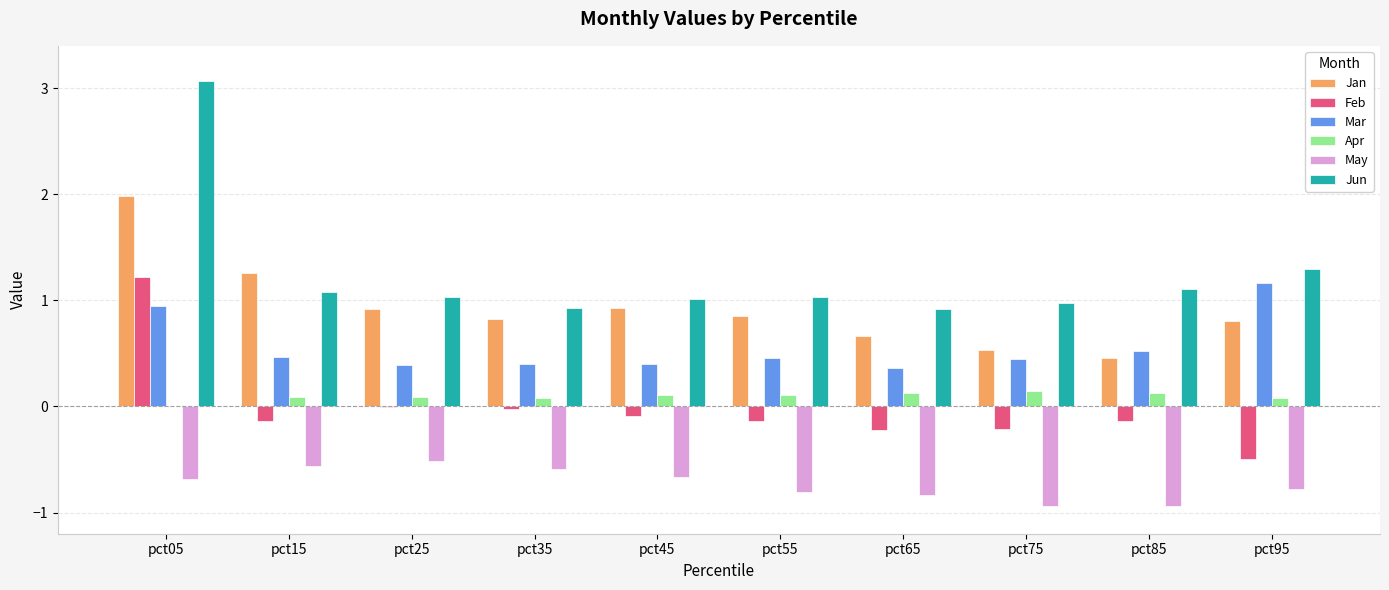

Which series has the largest total across all categories?

Jun